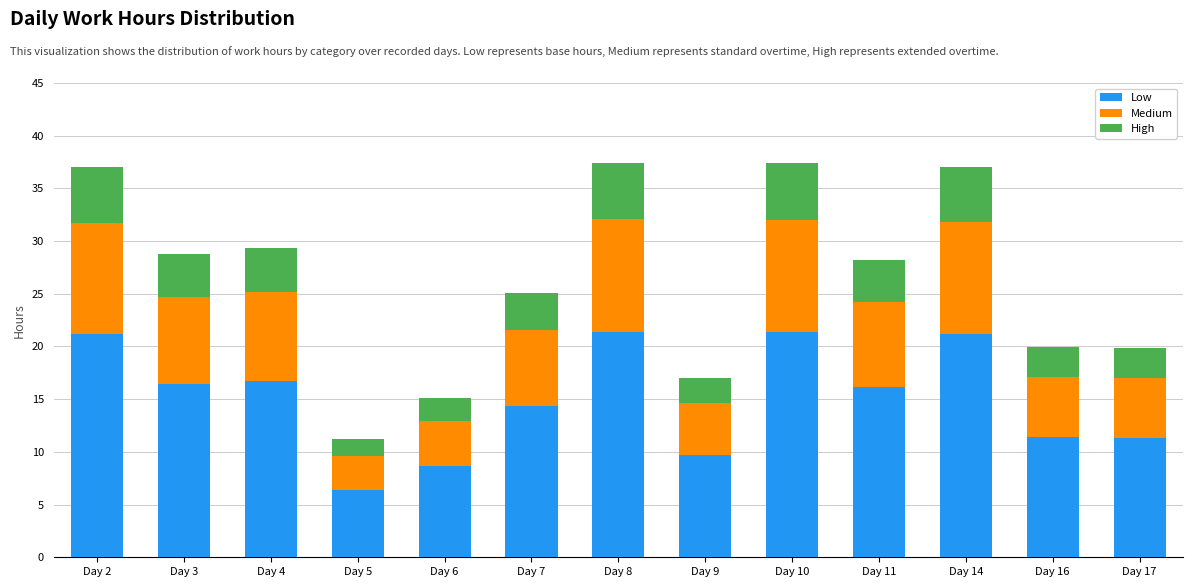

What is the total value across all series at Day 4?

29.3